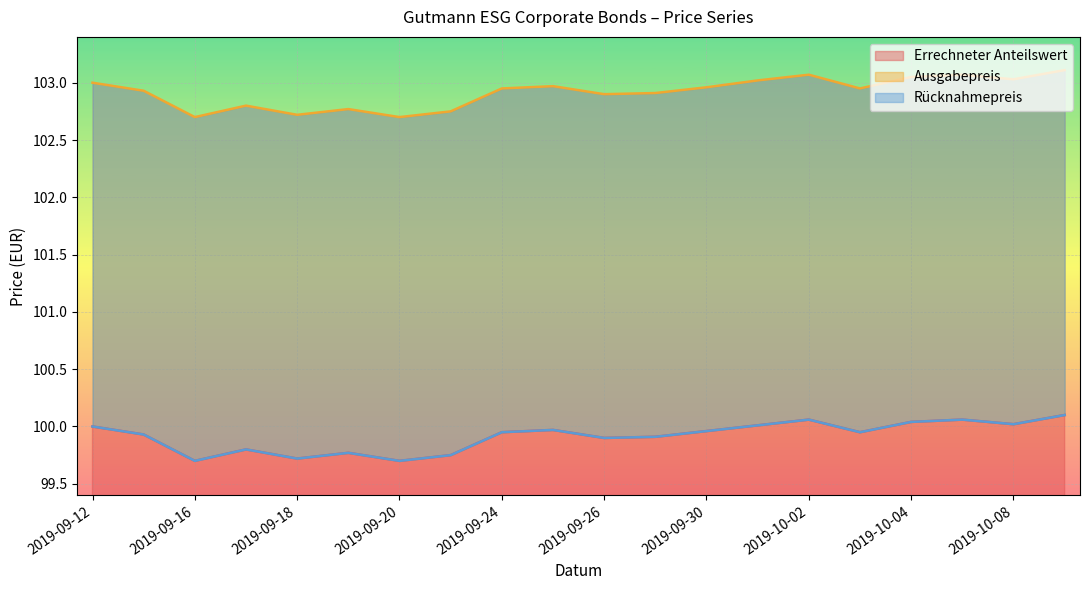

At how many categories does at least one series exceed 101?

20